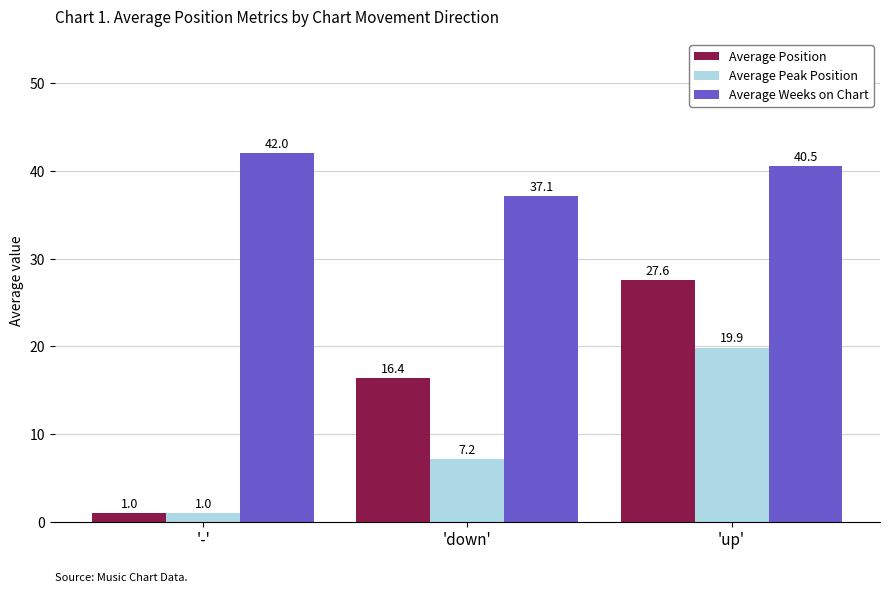

At which label is Average Peak Position closest to 10?

'down'